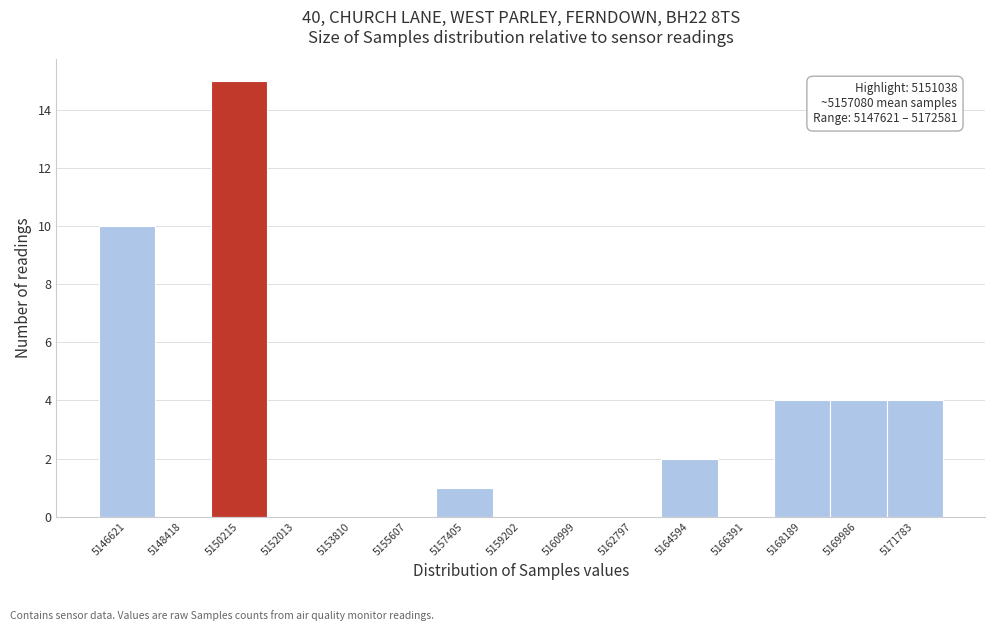

Reading right to left, list all the values displayed in this chart.

5171783=4	5169986=4	5168189=4	5166391=0	5164594=2	5162797=0	5160999=0	5159202=0	5157405=1	5155607=0	5153810=0	5152013=0	5150215=15	5148418=0	5146621=10